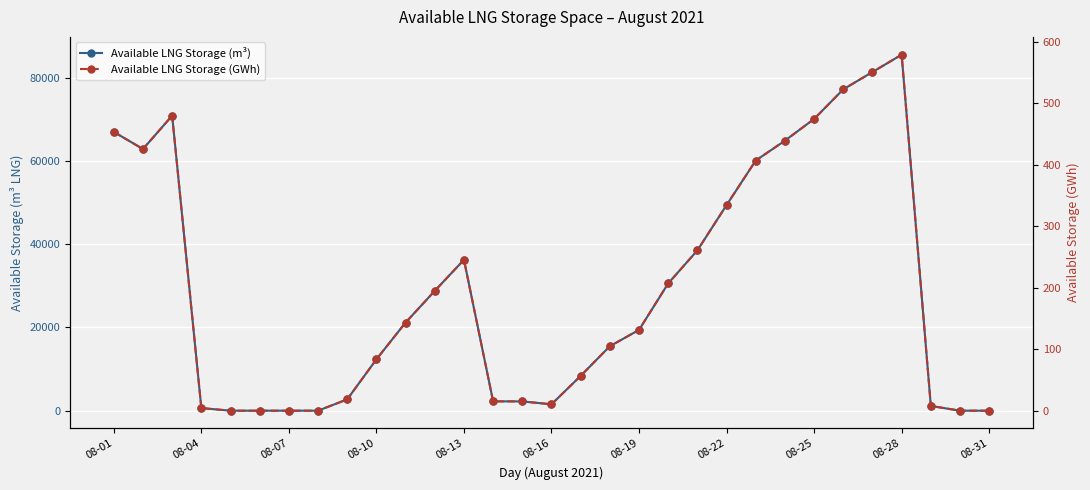

What is the difference between the second highest and minimum values in the Available LNG Storage (m³) series?

81395.0